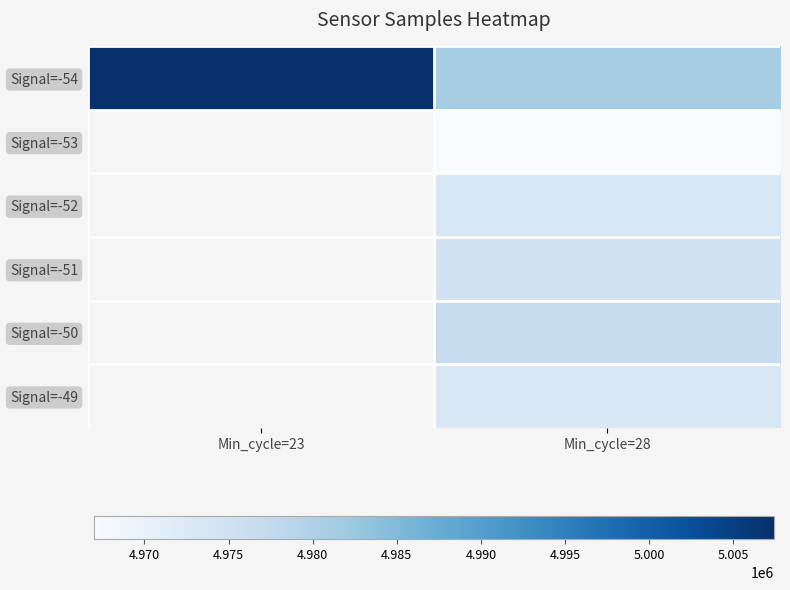

True or false: Signal=-54 has a value of 7317645.7 at Min_cycle=28.

False